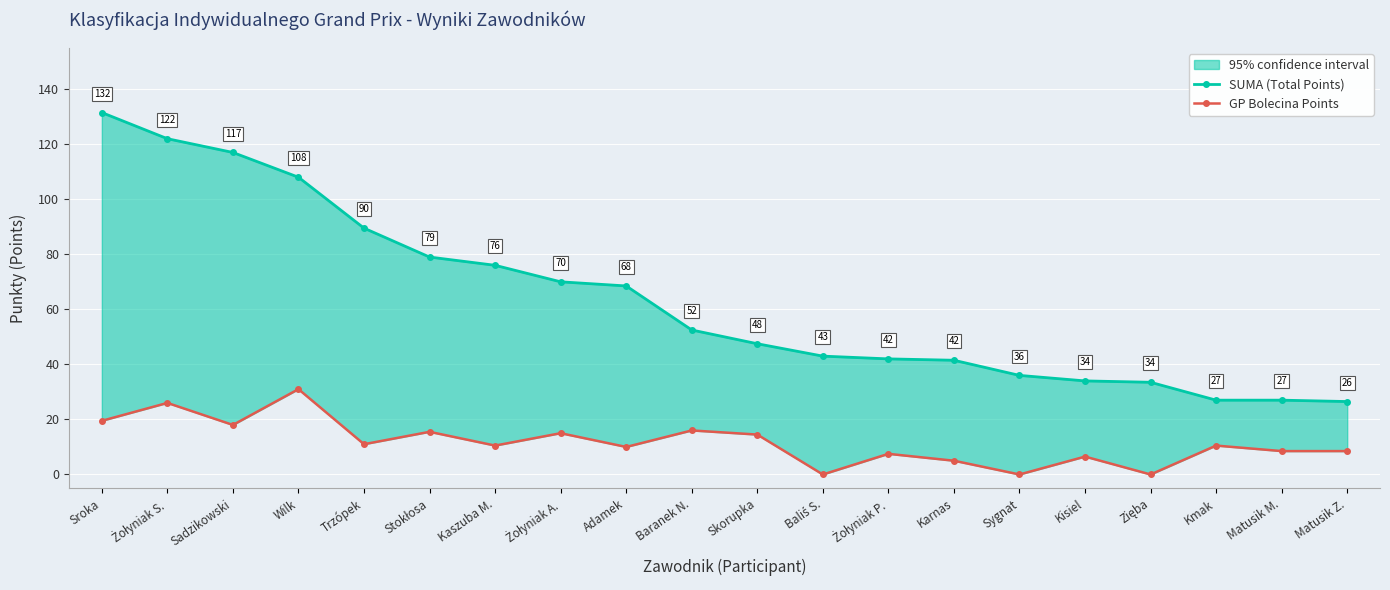

Is the value of SUMA (Total Points) at Żołyniak A. greater than the value of GP Bolecina Points at Sadzikowski?

Yes